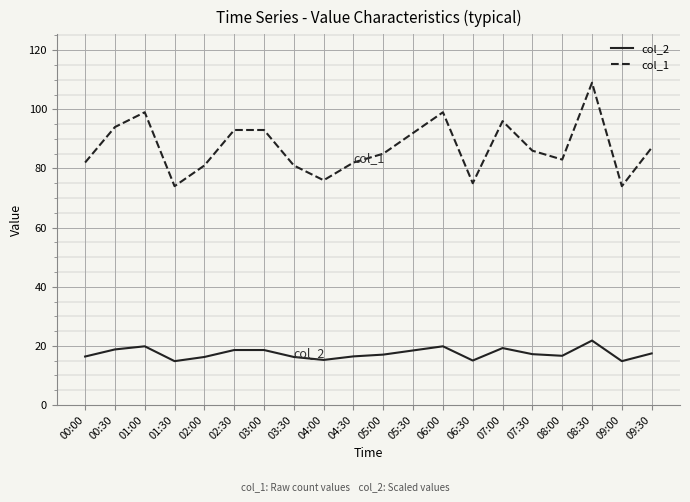

Where does the col_1 series first go above 86?

00:30